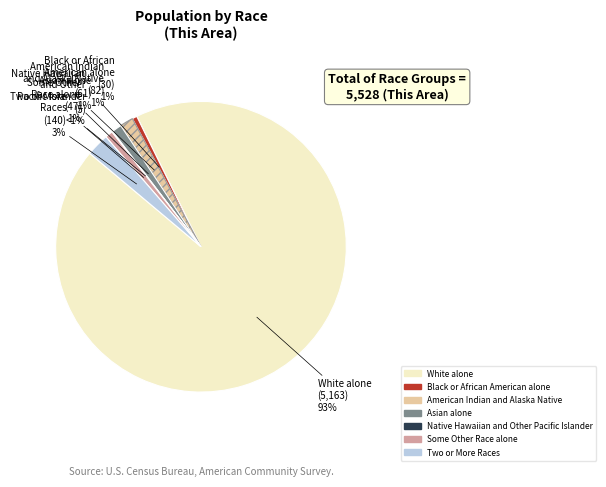

Rank the categories by value from lowest to highest.

Native Hawaiian and Other Pacific Islander, Black or African American alone, Some Other Race alone, Asian alone, American Indian and Alaska Native, Two or More Races, White alone